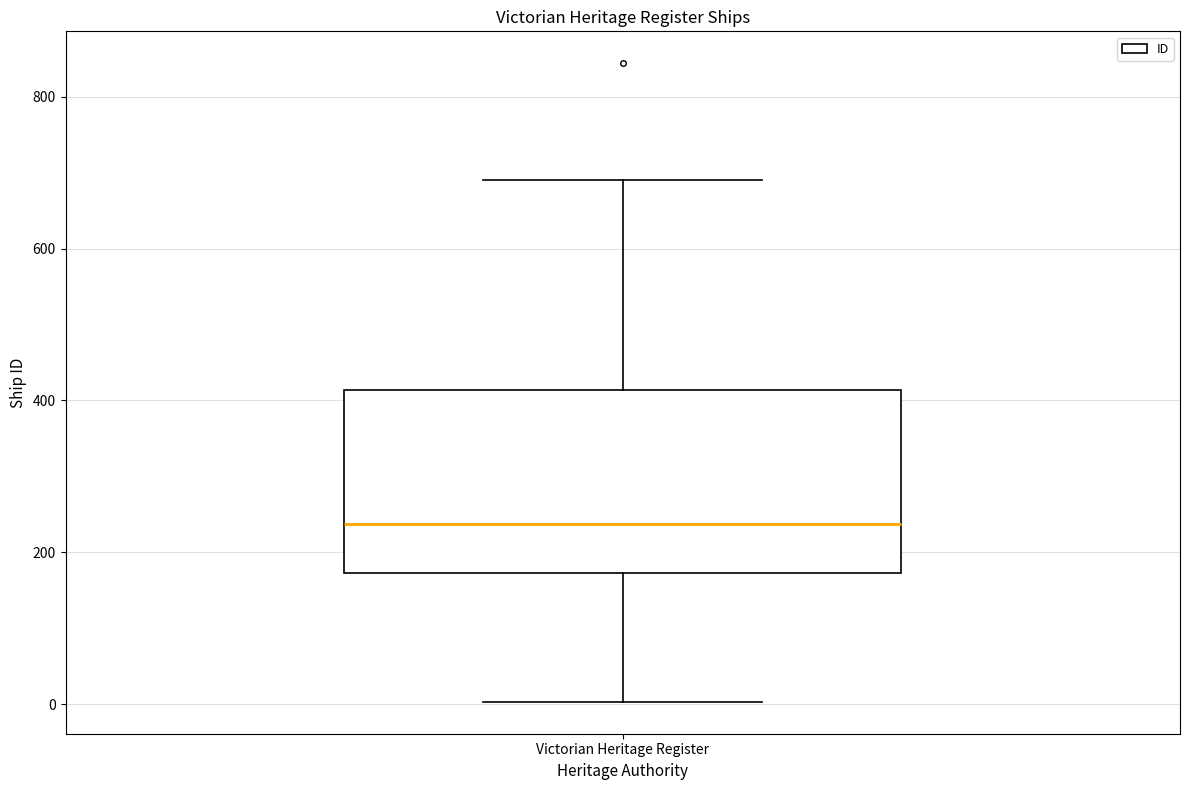

Transcribe this box plot: give where the median line is, the range the box spans, and where the two whiskers end, as read against the y-axis. The values are not printed on the chart, so give them approximately, as read against the axis.

median 240, box 180 to 420, whiskers 0 to 700